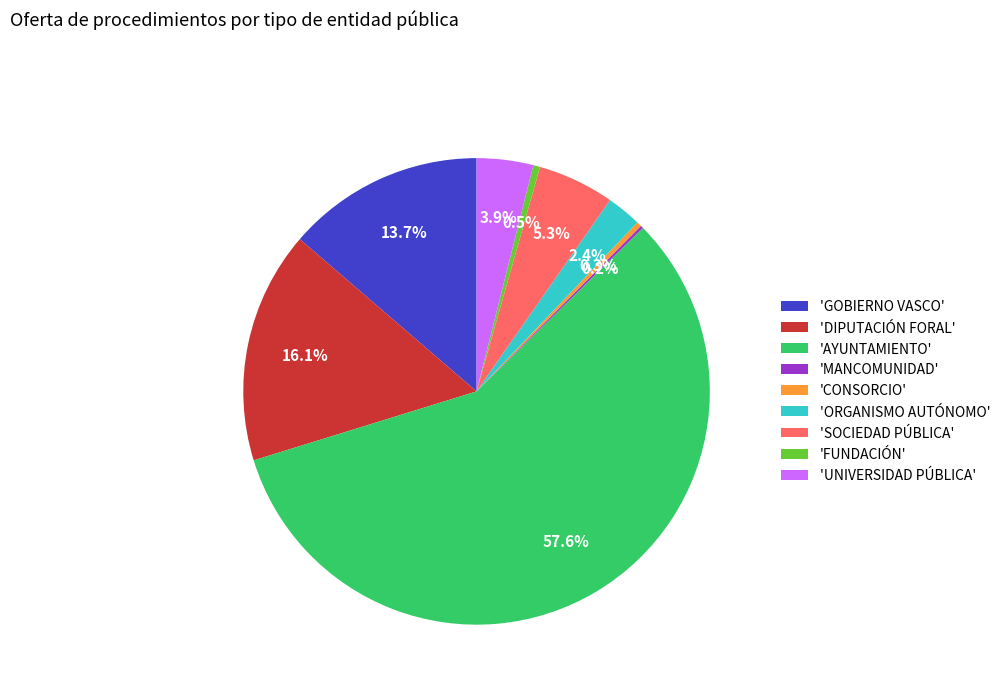

How much of the chart is everything except 'DIPUTACIÓN FORAL'?

83.9%